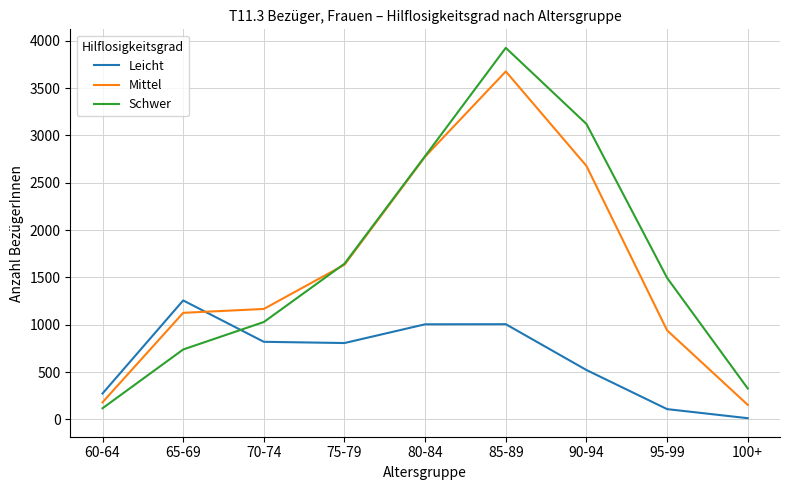

At which label is Mittel closest to 1915?

75-79